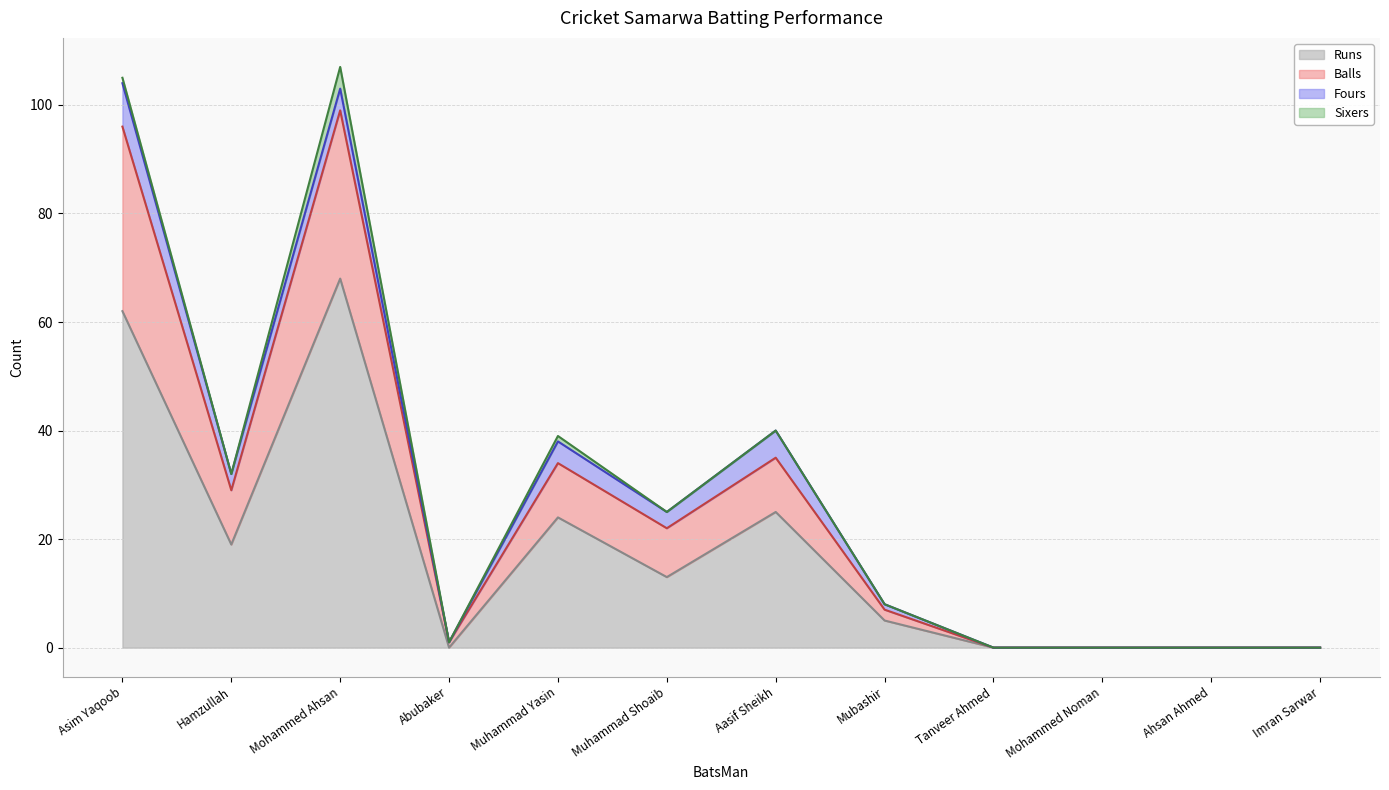

At which label does Runs reach its peak?

Mohammed Ahsan